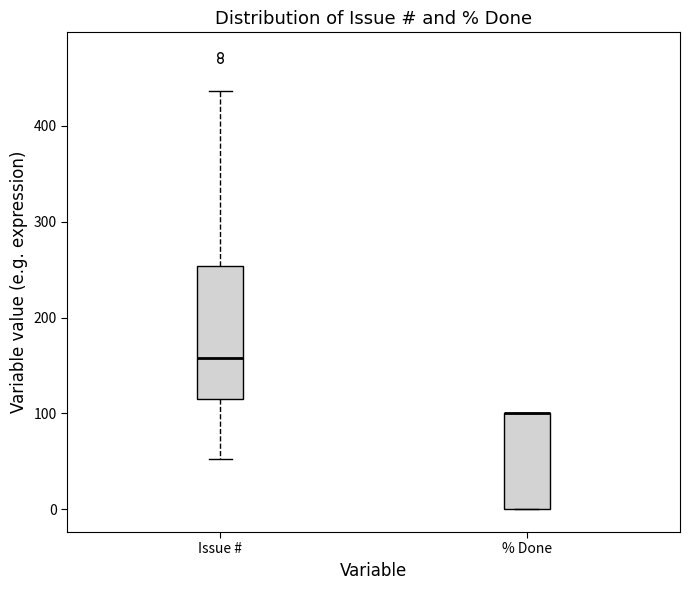

Where does the lower whisker of the box for Issue # end on the y-axis? The values are not printed on the chart, so give them approximately, as read against the axis.

50